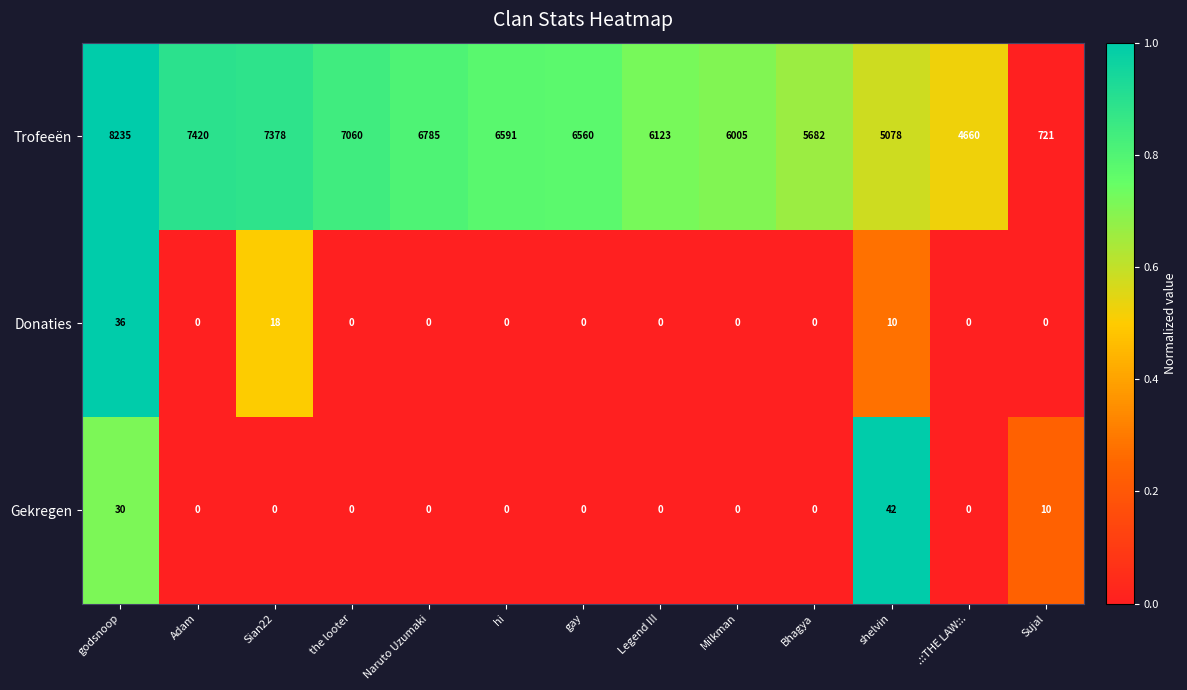

At which label is Trofeeën closest to 4478?

.::THE LAW::.